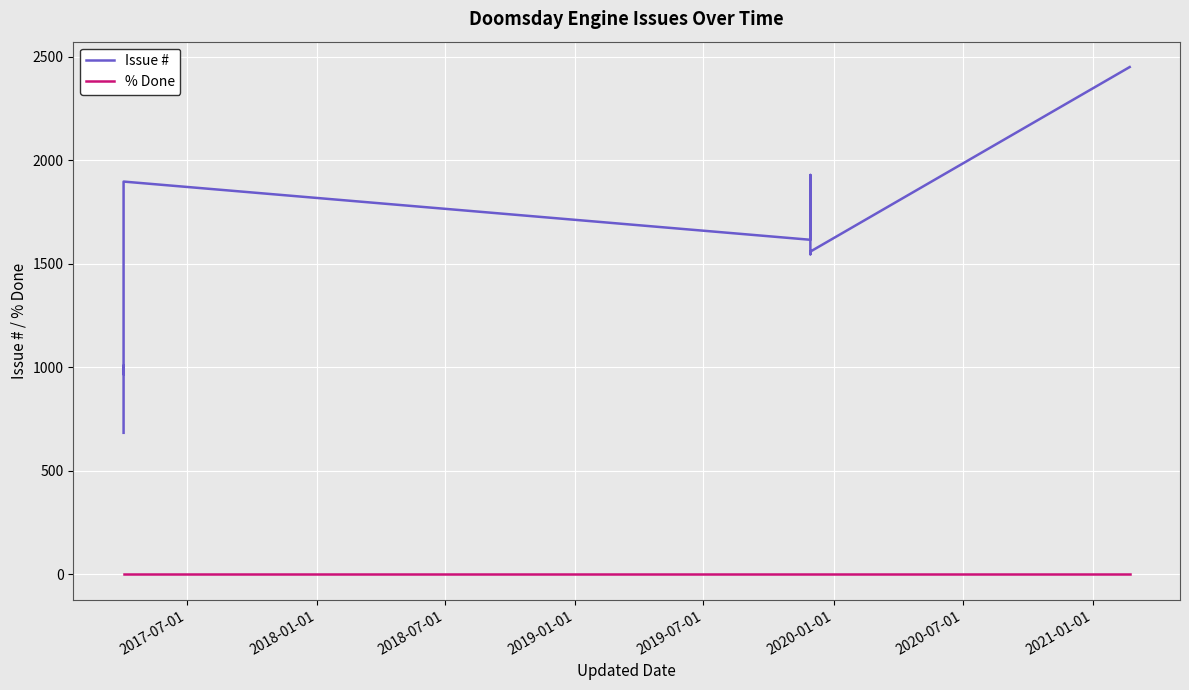

True or false: Issue # and % Done cross at least once.

False